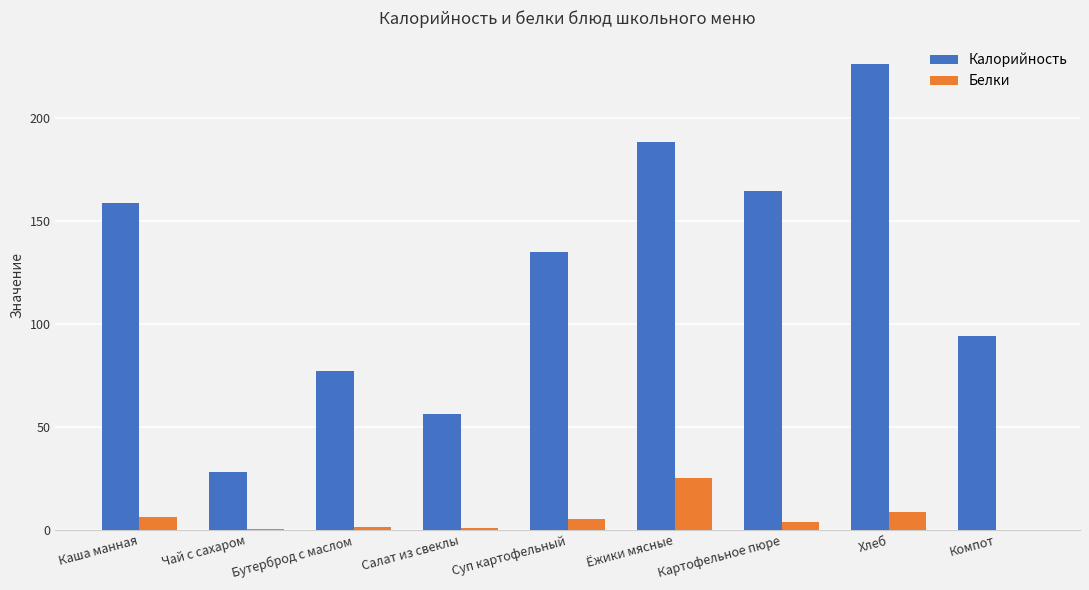

What is the average value of the Белки series?

5.8